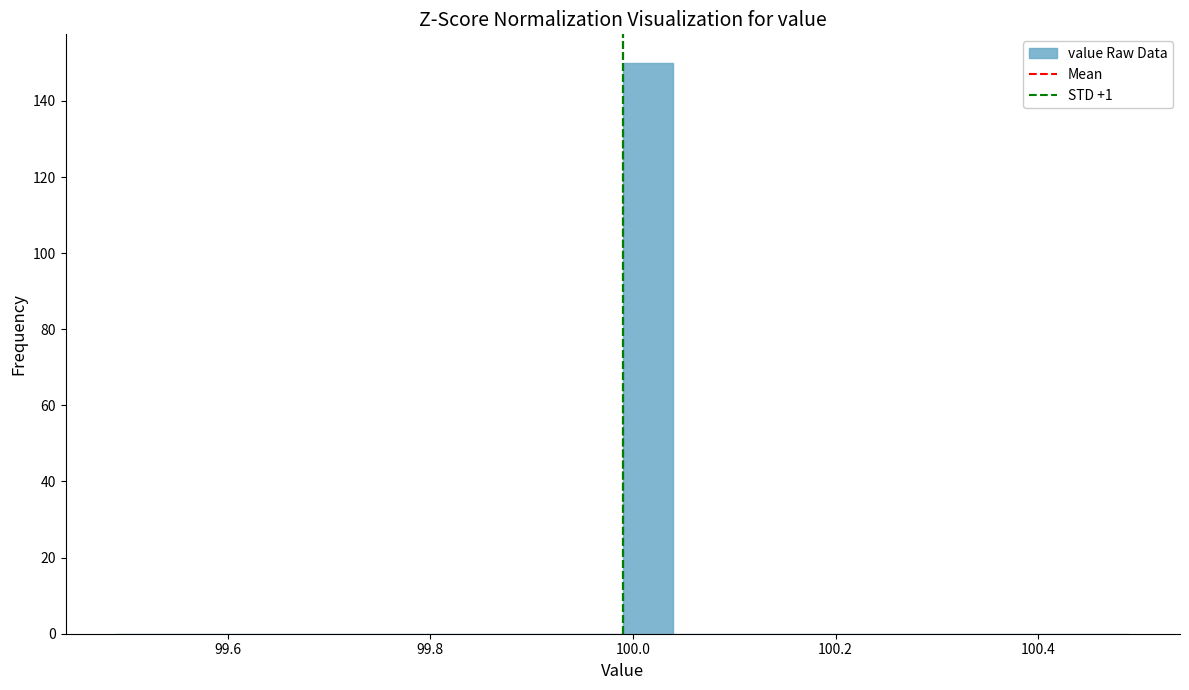

Read against the x-axis, roughly where is the centre of the tallest bar?

100.02